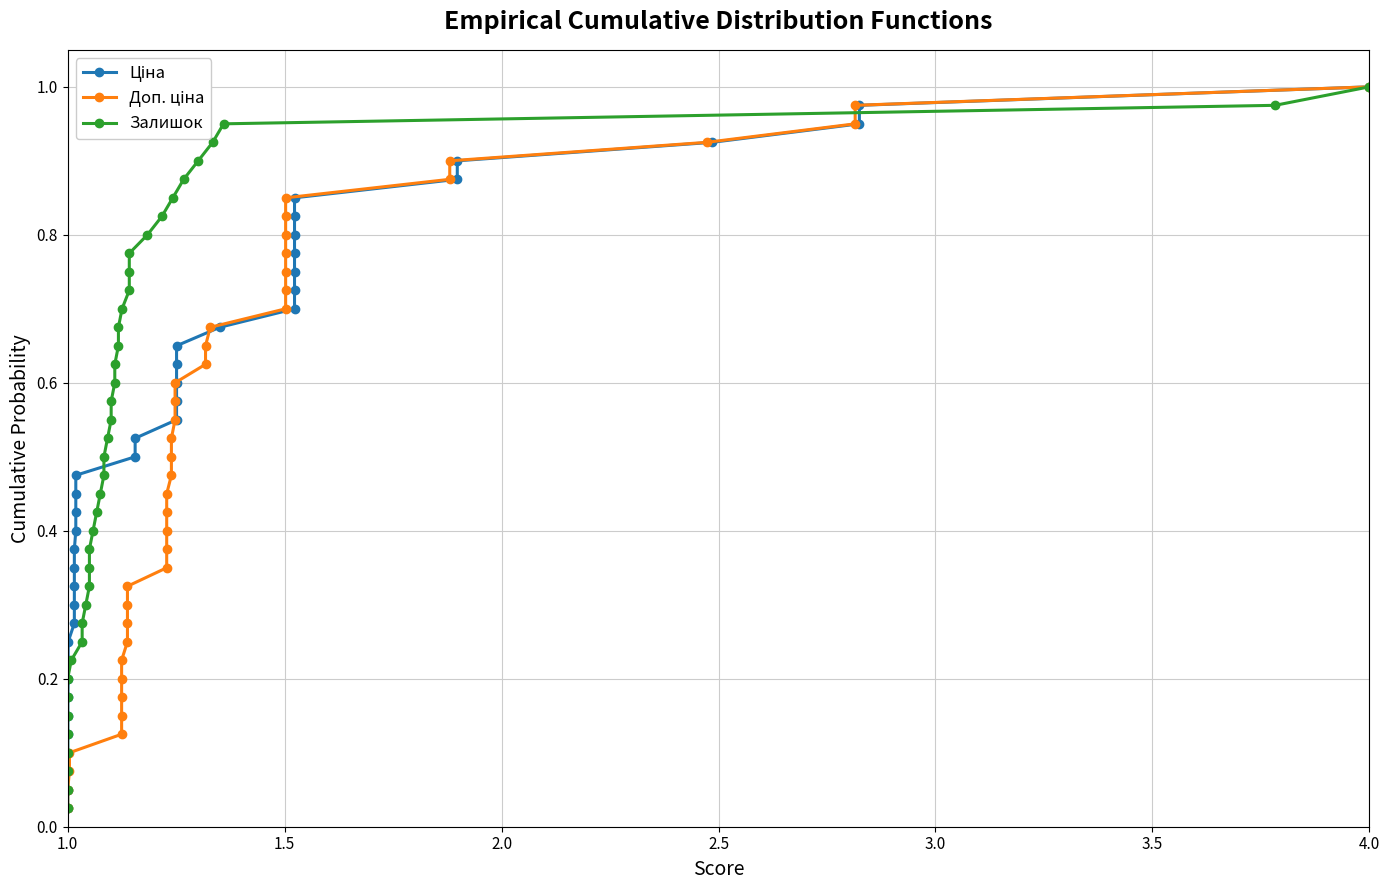

What is the average value of the Залишок series?

0.5